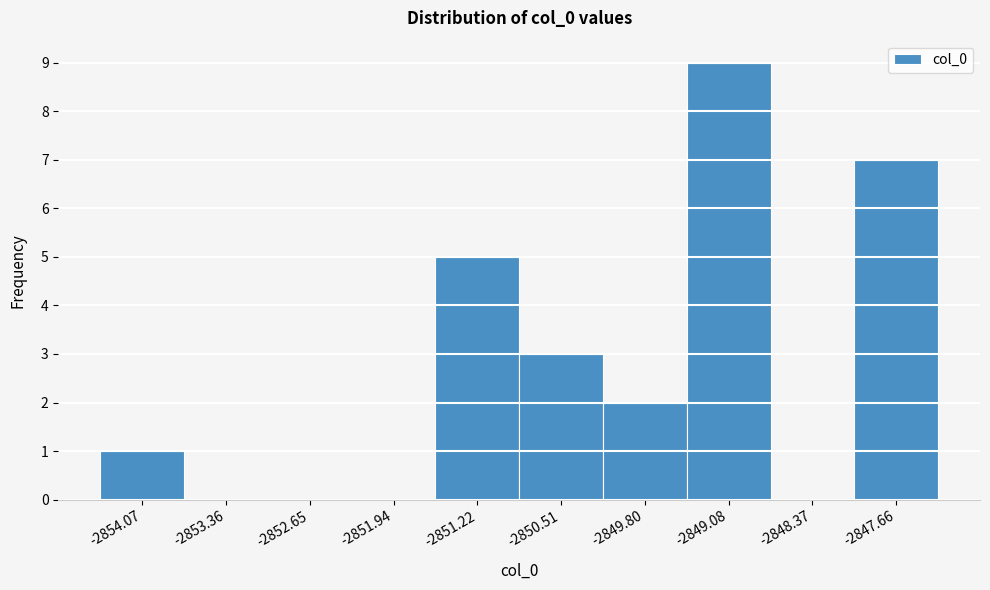

Which range on the x-axis has the tallest bar?

-2849.4 to -2848.7